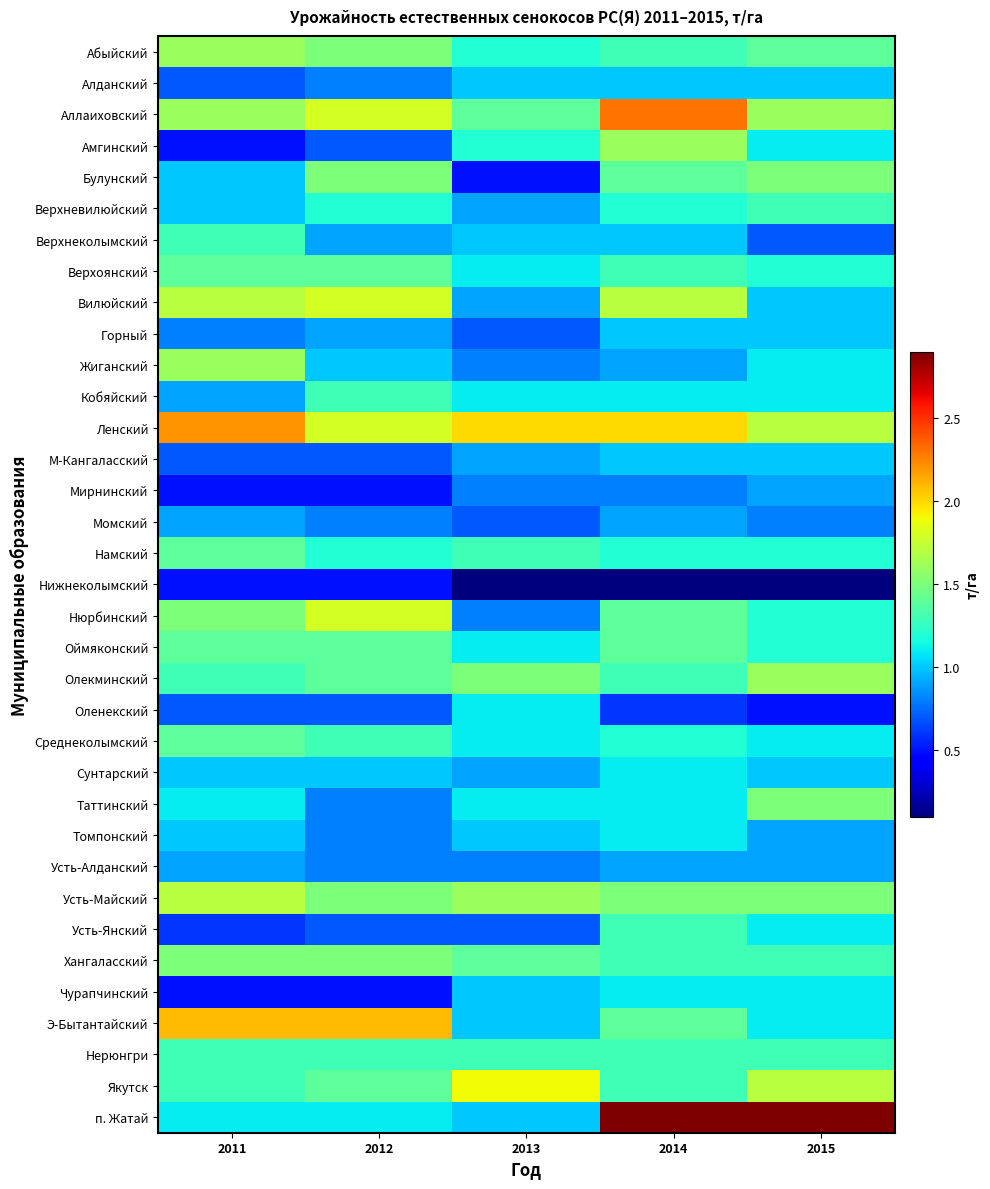

Reading left to right, list all the values displayed in this chart.

Абыйский: 2011=1.6	2012=1.5	2013=1.2	2014=1.3	2015=1.4
Алданский: 2011=0.7	2012=0.8	2013=1.0	2014=1.0	2015=1.0
Аллаиховский: 2011=1.6	2012=1.8	2013=1.4	2014=2.3	2015=1.6
Амгинский: 2011=0.5	2012=0.7	2013=1.2	2014=1.6	2015=1.1
Булунский: 2011=1.0	2012=1.5	2013=0.5	2014=1.4	2015=1.5
Верхневилюйский: 2011=1.0	2012=1.2	2013=0.9	2014=1.2	2015=1.3
Верхнеколымский: 2011=1.3	2012=0.9	2013=1.0	2014=1.0	2015=0.7
Верхоянский: 2011=1.4	2012=1.4	2013=1.1	2014=1.3	2015=1.2
Вилюйский: 2011=1.7	2012=1.8	2013=0.9	2014=1.7	2015=1.0
Горный: 2011=0.8	2012=0.9	2013=0.7	2014=1.0	2015=1.0
Жиганский: 2011=1.6	2012=1.0	2013=0.8	2014=0.9	2015=1.1
Кобяйский: 2011=0.9	2012=1.3	2013=1.1	2014=1.1	2015=1.1
Ленский: 2011=2.2	2012=1.8	2013=2.0	2014=2.0	2015=1.7
М-Кангаласский: 2011=0.7	2012=0.7	2013=0.9	2014=1.0	2015=1.0
Мирнинский: 2011=0.5	2012=0.5	2013=0.8	2014=0.8	2015=0.9
Момский: 2011=0.9	2012=0.8	2013=0.7	2014=0.9	2015=0.8
Намский: 2011=1.4	2012=1.2	2013=1.3	2014=1.2	2015=1.2
Нижнеколымский: 2011=0.5	2012=0.5	2013=0.1	2014=0.1	2015=0.1
Нюрбинский: 2011=1.5	2012=1.8	2013=0.8	2014=1.4	2015=1.2
Оймяконский: 2011=1.4	2012=1.4	2013=1.1	2014=1.4	2015=1.2
Олекминский: 2011=1.3	2012=1.4	2013=1.5	2014=1.3	2015=1.6
Оленекский: 2011=0.7	2012=0.7	2013=1.1	2014=0.6	2015=0.5
Среднеколымский: 2011=1.4	2012=1.3	2013=1.1	2014=1.2	2015=1.1
Сунтарский: 2011=1.0	2012=1.0	2013=0.9	2014=1.1	2015=1.0
Таттинский: 2011=1.1	2012=0.8	2013=1.1	2014=1.1	2015=1.5
Томпонский: 2011=1.0	2012=0.8	2013=1.0	2014=1.1	2015=0.9
Усть-Алданский: 2011=0.9	2012=0.8	2013=0.8	2014=0.9	2015=0.9
Усть-Майский: 2011=1.7	2012=1.5	2013=1.6	2014=1.5	2015=1.5
Усть-Янский: 2011=0.6	2012=0.7	2013=0.7	2014=1.3	2015=1.1
Хангаласский: 2011=1.5	2012=1.5	2013=1.4	2014=1.3	2015=1.3
Чурапчинский: 2011=0.5	2012=0.5	2013=1.0	2014=1.1	2015=1.1
Э-Бытантайский: 2011=2.1	2012=2.1	2013=1.0	2014=1.4	2015=1.1
Нерюнгри: 2011=1.3	2012=1.3	2013=1.3	2014=1.3	2015=1.3
Якутск: 2011=1.3	2012=1.4	2013=1.9	2014=1.3	2015=1.7
п. Жатай: 2011=1.1	2012=1.1	2013=1.0	2014=2.9	2015=2.9